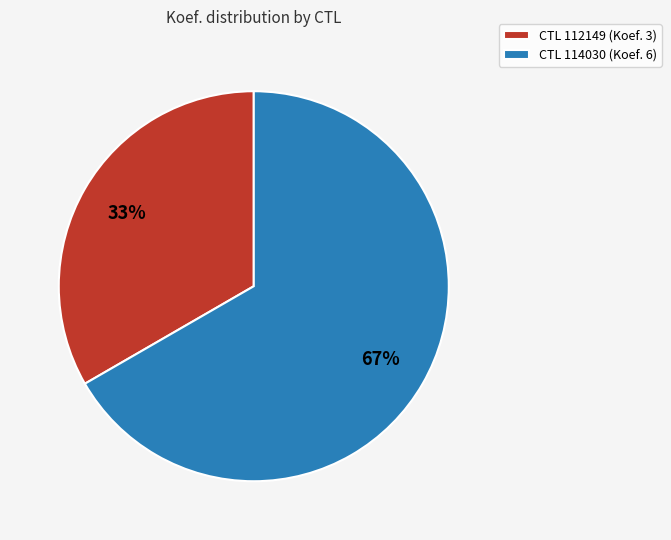

Which slice represents more than half of the pie?

CTL 114030 (Koef. 6)